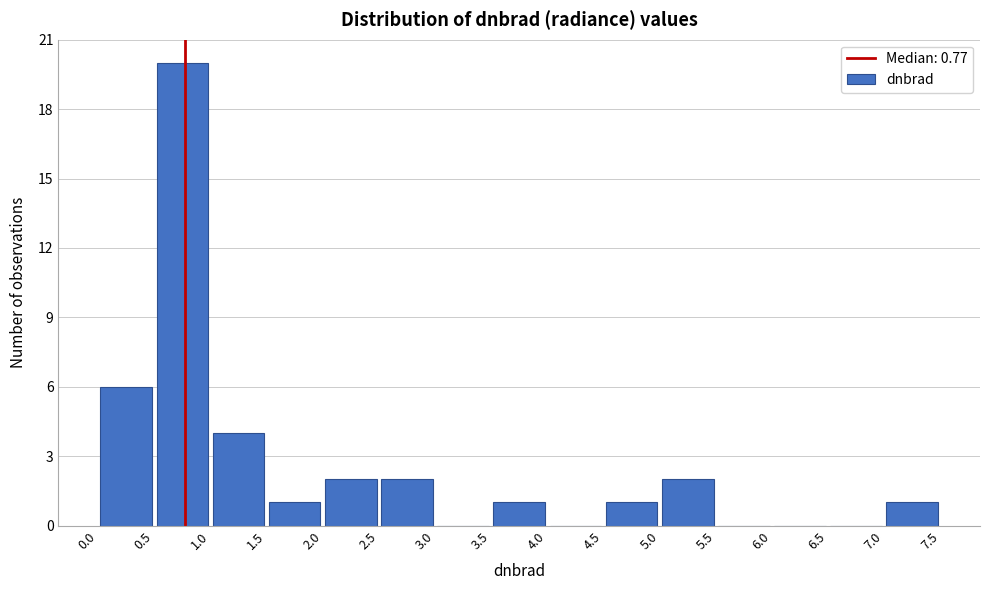

Reading left to right, list every bar in this chart as the range it spans on the x-axis followed by its height. The values are not printed on the chart, so give them approximately, as read against the axis.

0.0 to 0.5: 6
0.5 to 1.0: 20
1.0 to 1.5: 4
1.5 to 2.0: 1
2.0 to 2.5: 2
2.5 to 3.0: 2
3.0 to 3.5: 0
3.5 to 4.0: 1
4.0 to 4.5: 0
4.5 to 5.0: 1
5.0 to 5.5: 2
5.5 to 6.0: 0
6.0 to 6.5: 0
6.5 to 7.0: 0
7.0 to 7.5: 1